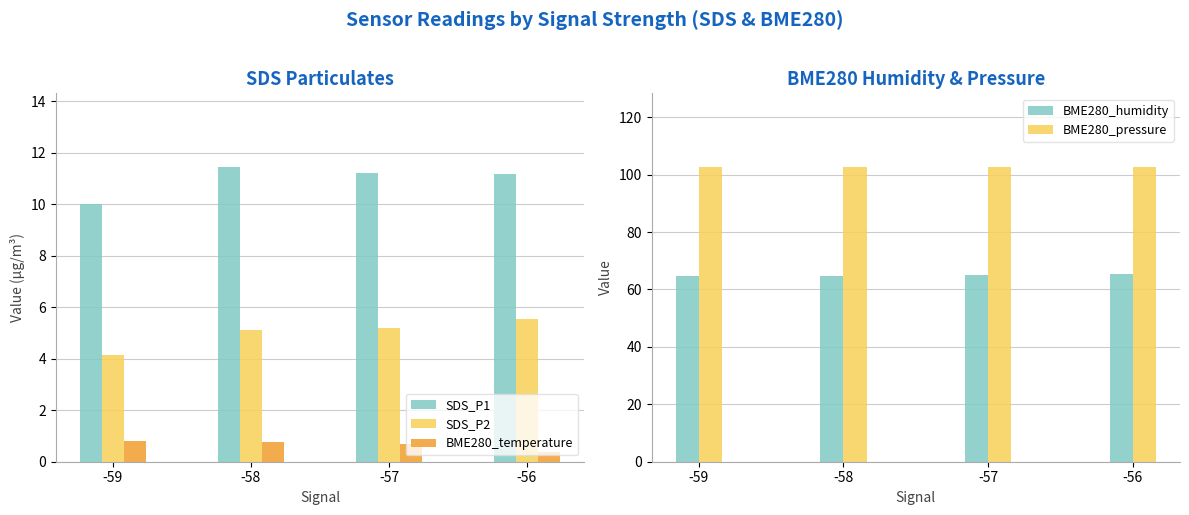

How many bars are there in total?

20